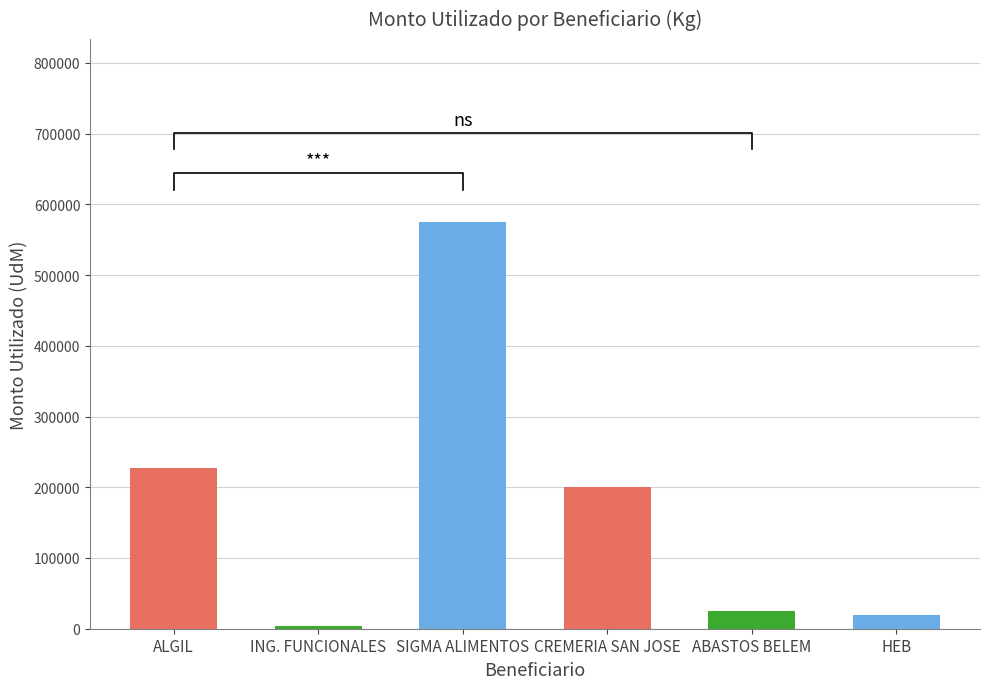

How many distinct data groups are displayed?

1